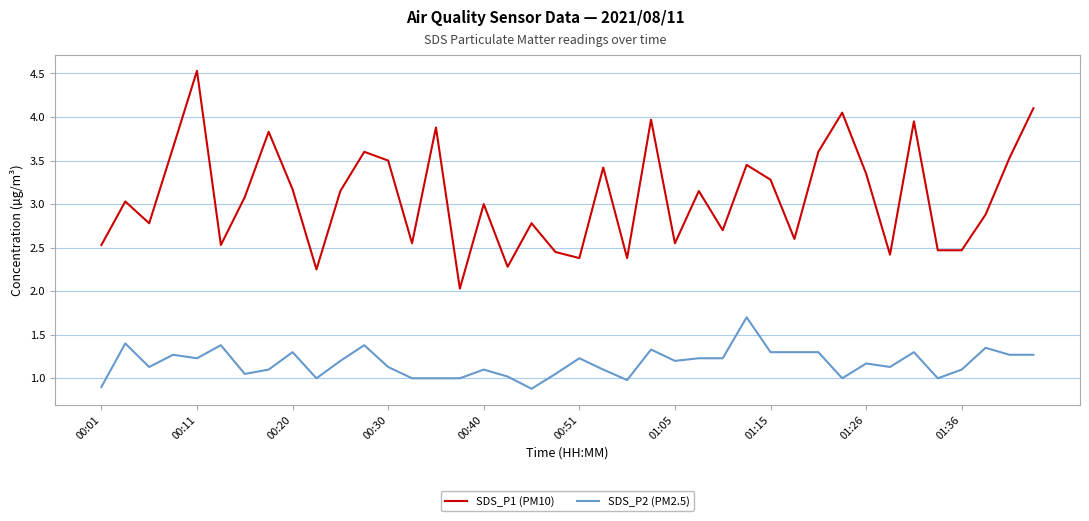

Which series has the widest spread of values?

SDS_P1 (PM10)